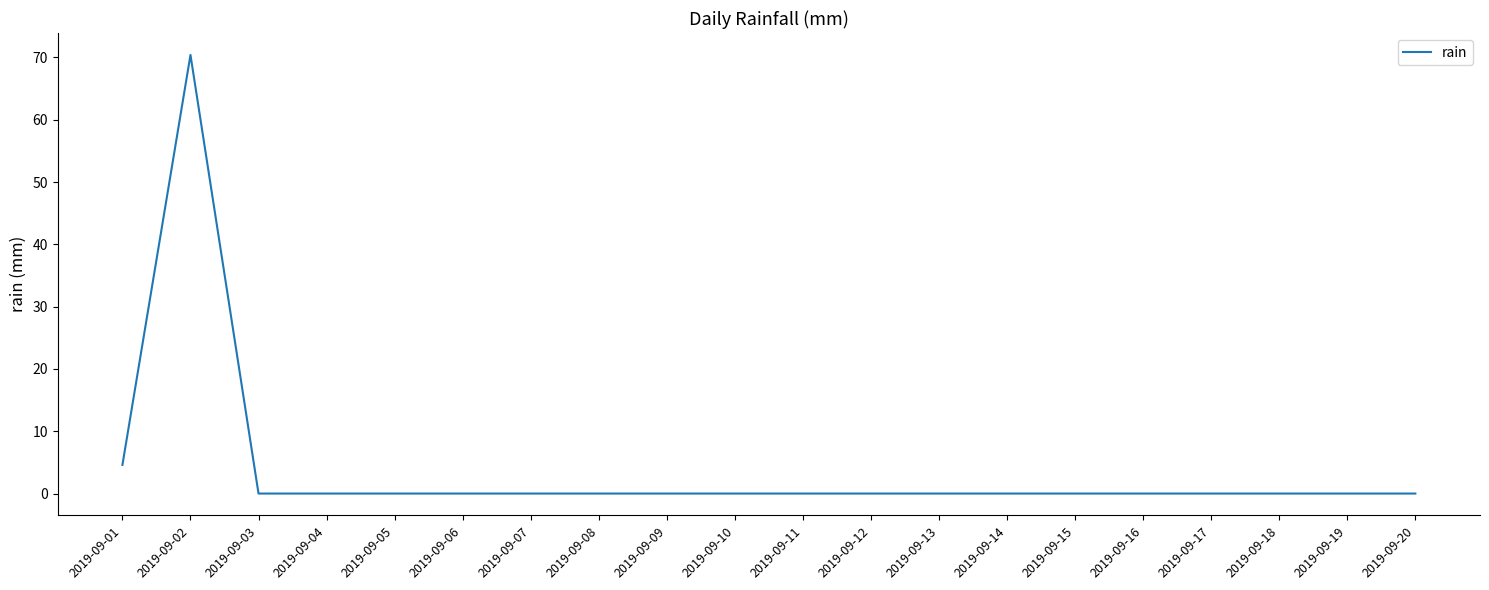

What is the sum of all values?

75.0